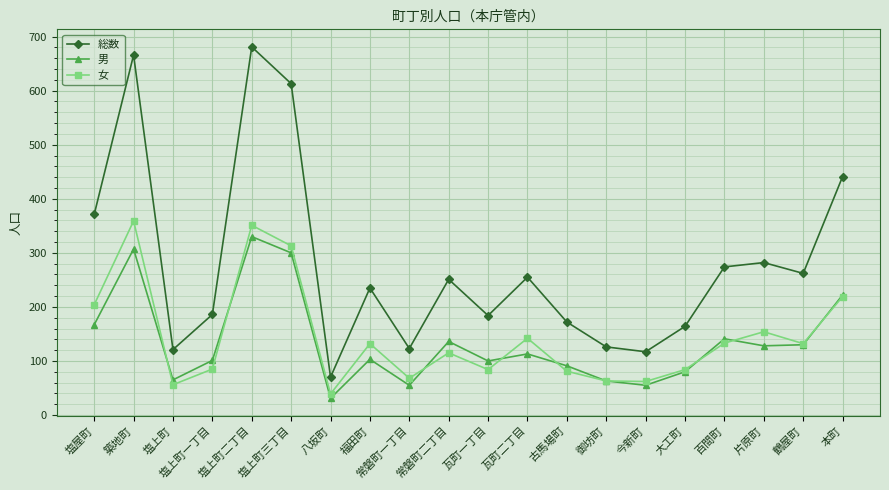

Which category has the lowest value across all series?

八坂町